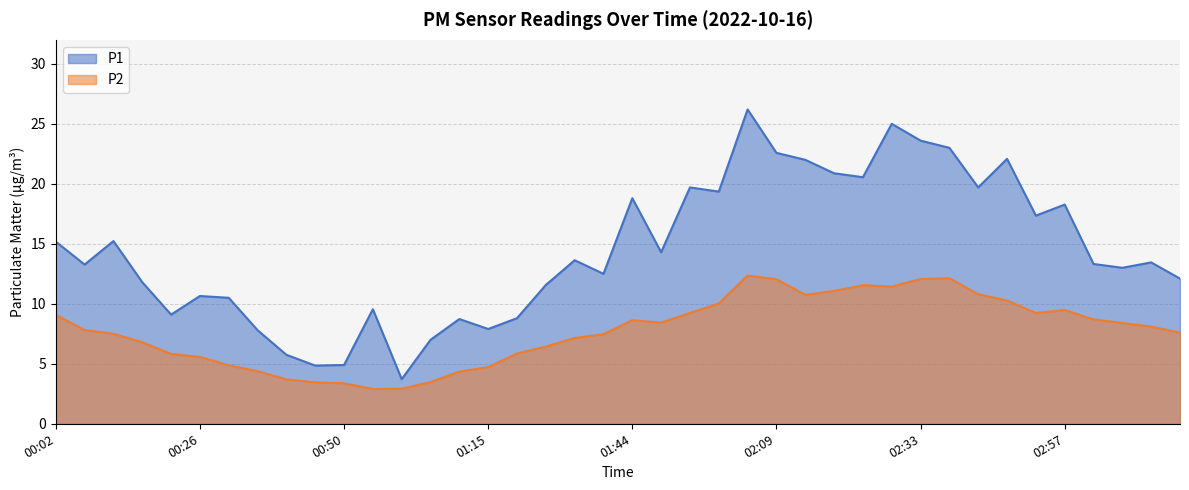

True or false: P2 and P1 cross at least once.

False